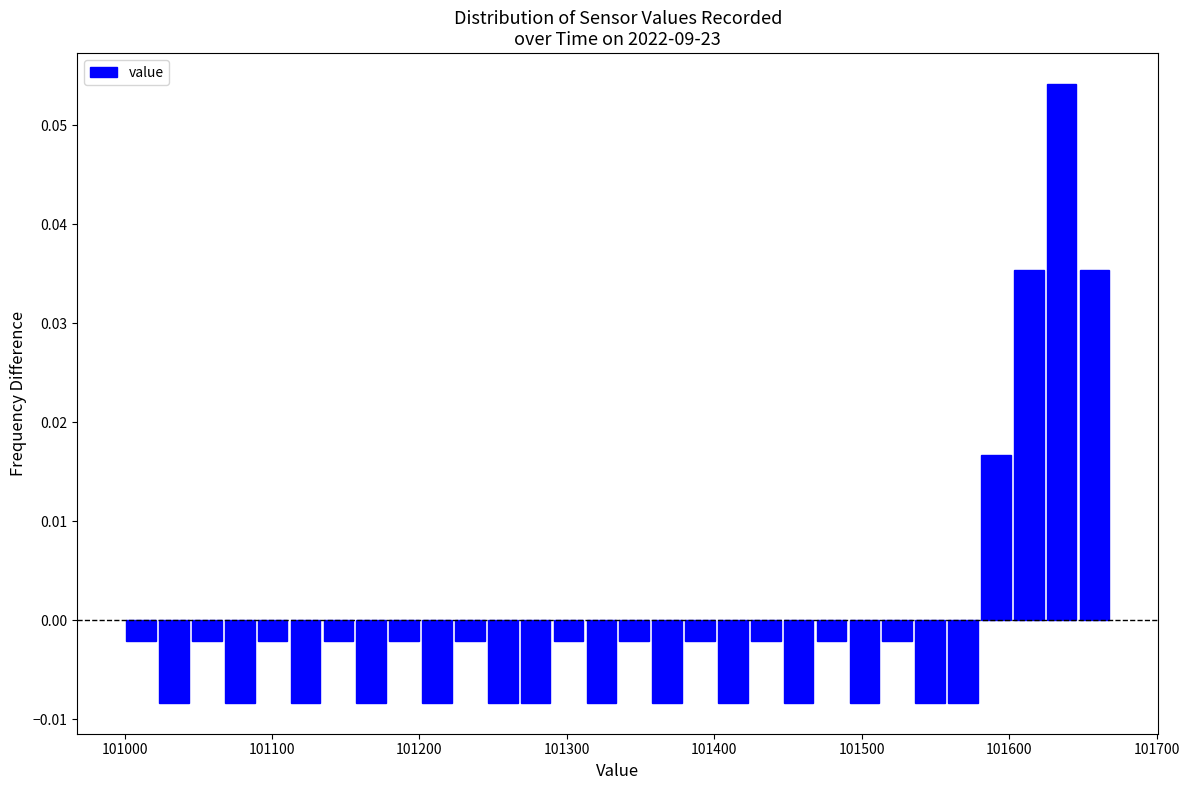

Read against the x-axis, roughly where is the centre of the tallest bar?

101640